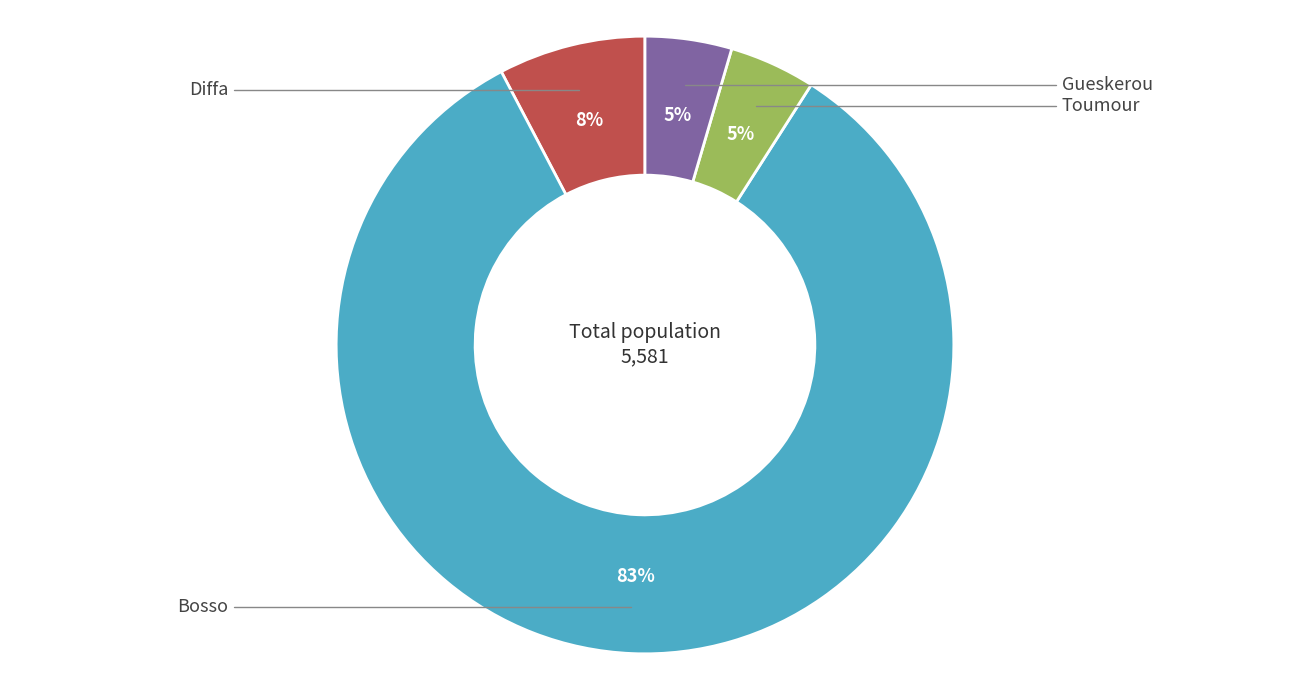

To the nearest percent, what is the average slice percentage?

25%